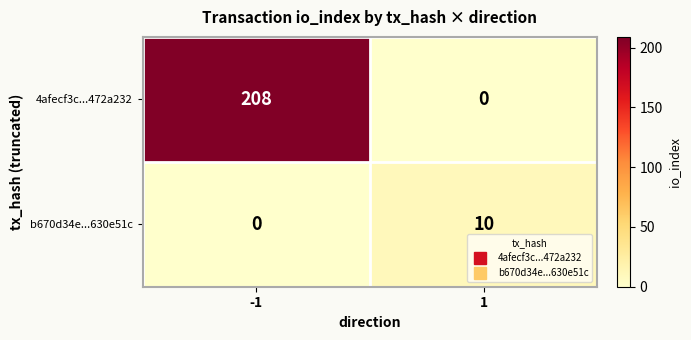

Which series has the largest total across all categories?

4afecf3c...472a232